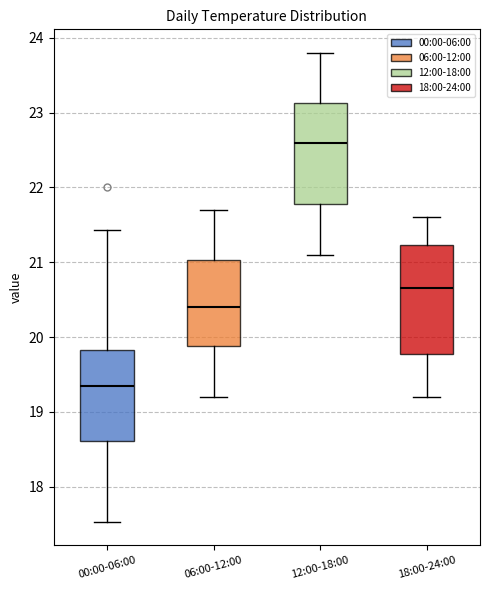

Reading left to right, transcribe this box plot: for each box, give where its median line is, the range the box spans, and where its two whiskers end, as read against the y-axis. The values are not printed on the chart, so give them approximately, as read against the axis.

00:00-06:00: median 19.4, box 18.6 to 19.8, whiskers 17.5 to 21.4
06:00-12:00: median 20.4, box 19.9 to 21.0, whiskers 19.2 to 21.7
12:00-18:00: median 22.6, box 21.8 to 23.1, whiskers 21.1 to 23.8
18:00-24:00: median 20.7, box 19.8 to 21.2, whiskers 19.2 to 21.6